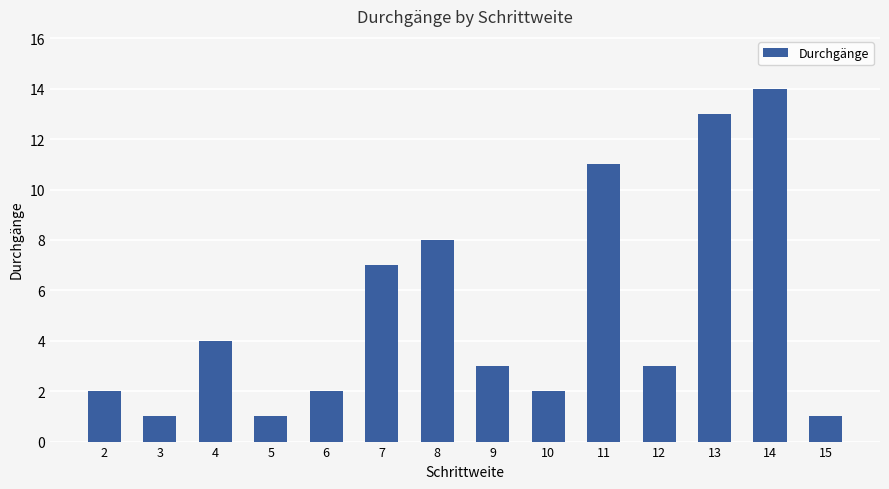

Read the value at 12.

3